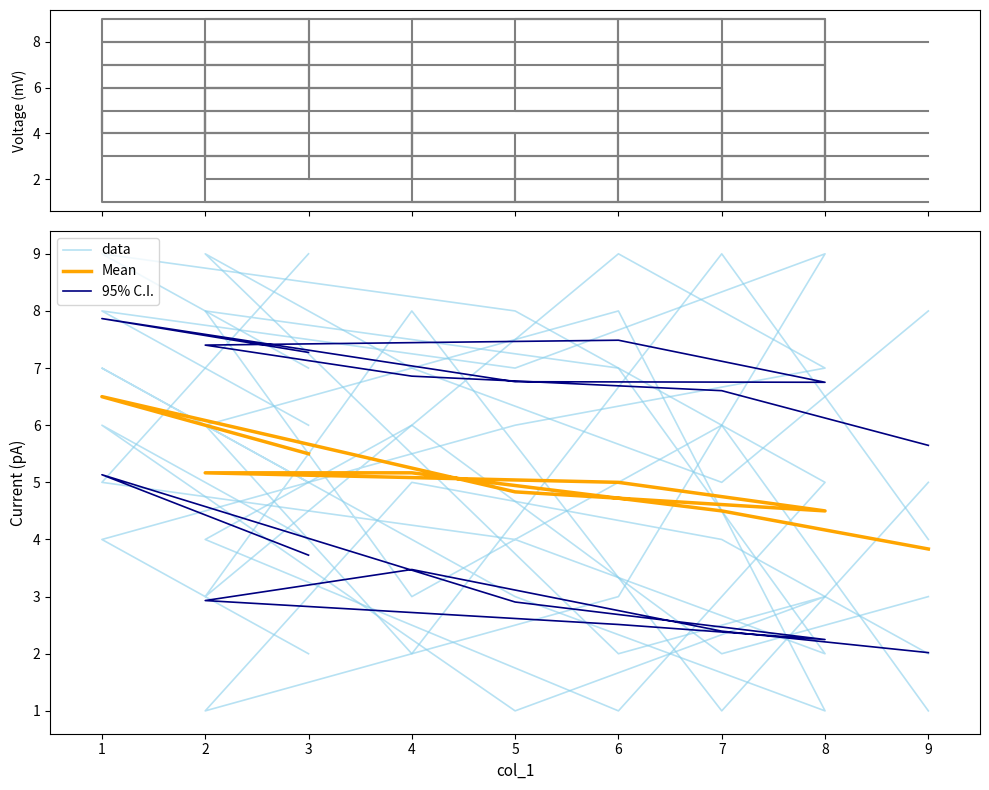

What is the greatest value displayed?

9.0